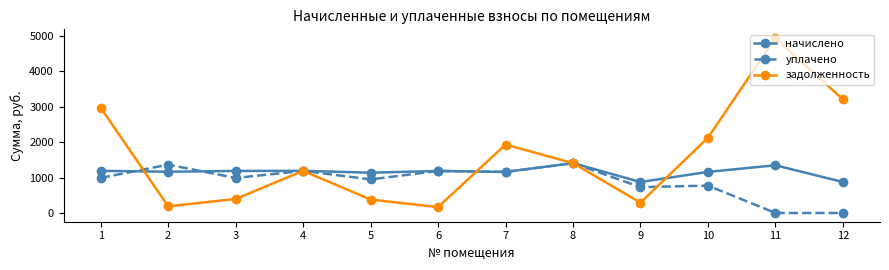

What is the sum of the задолженность values at 10 and 11?

7063.8